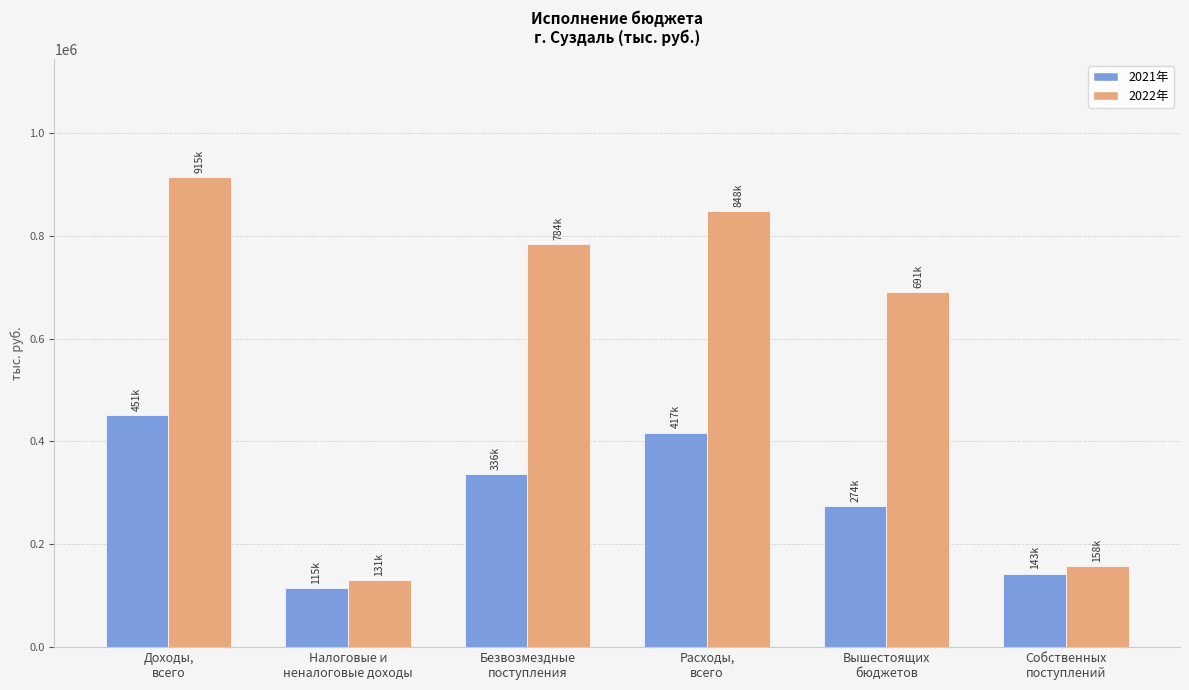

What position from the left is Собственных
поступлений?

6